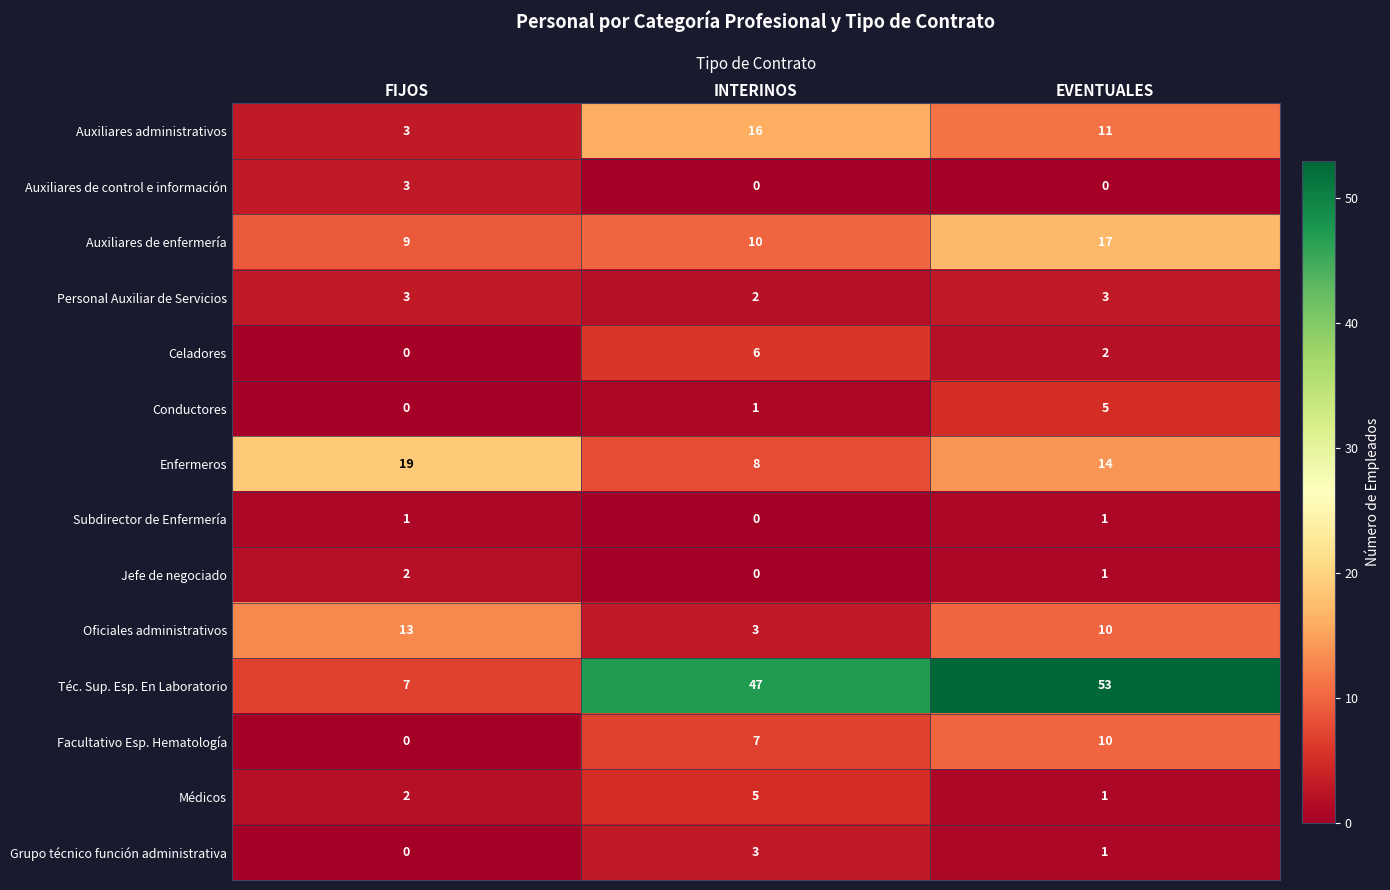

The value of Personal Auxiliar de Servicios at EVENTUALES is 3. True or false?

True